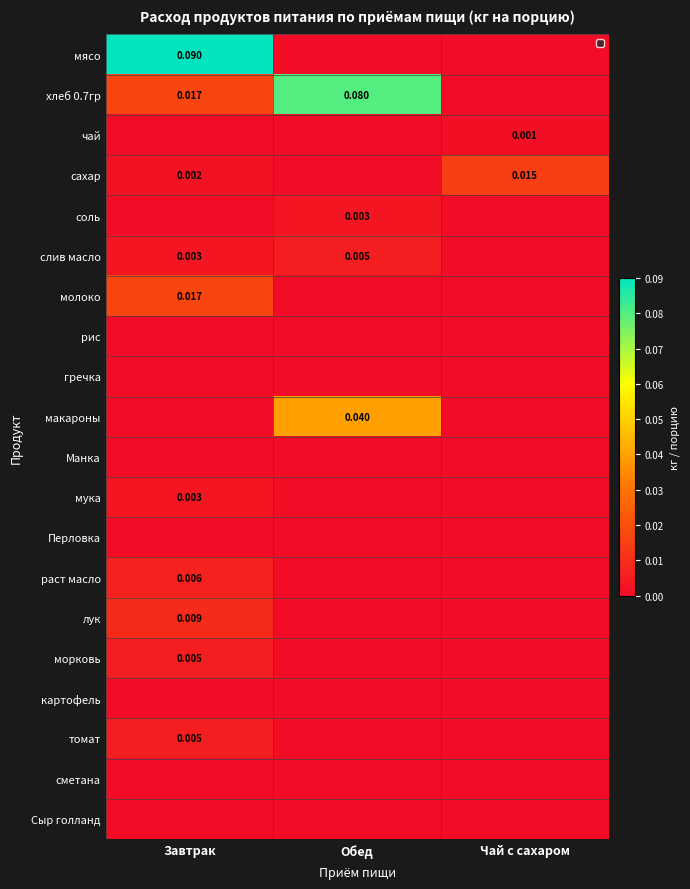

At how many categories does at least one series exceed 0?

3